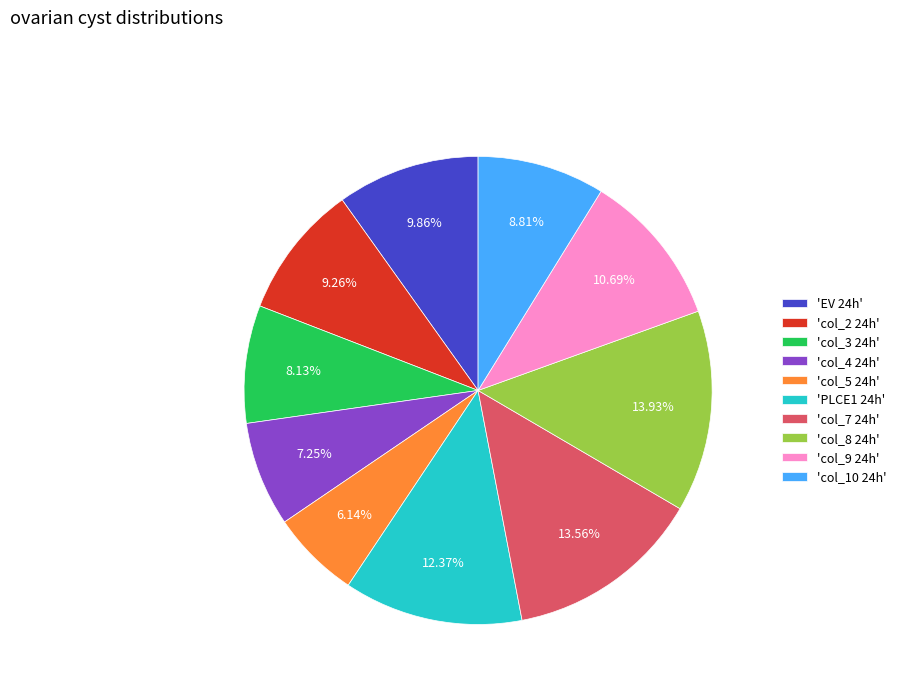

Combined, do 'col_9 24h' and 'col_4 24h' account for over 50%?

No